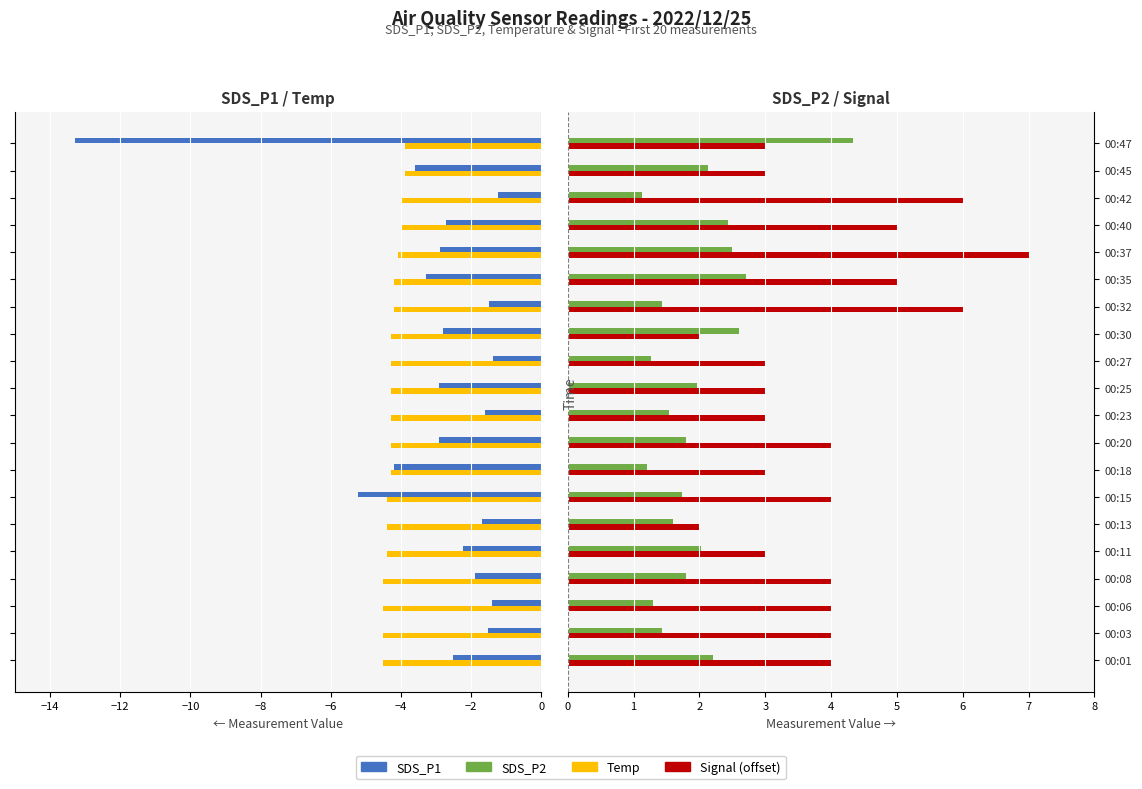

How many data points does each series have?

20